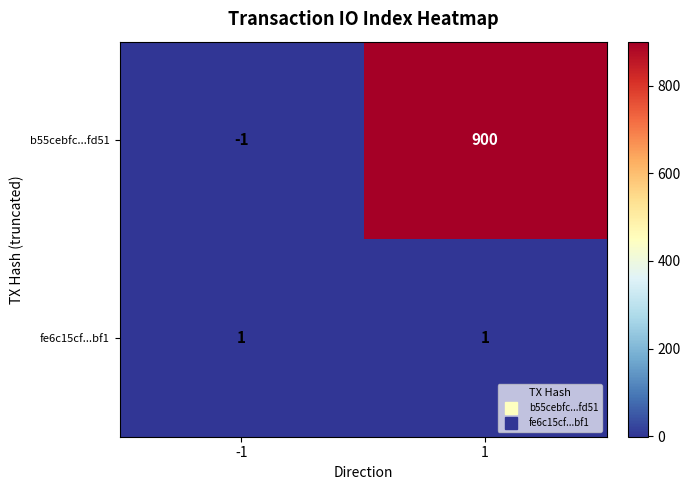

Rank the series by their average value, from highest to lowest.

b55cebfc...fd51, fe6c15cf...bf1